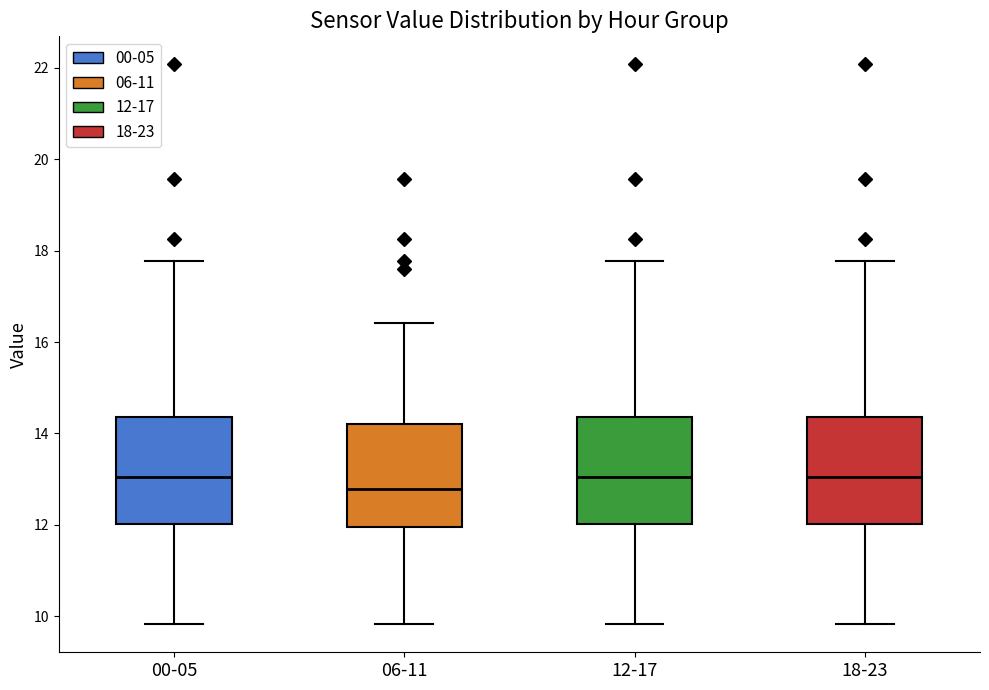

Where does the median line of the box for 18-23 sit on the y-axis? The values are not printed on the chart, so give them approximately, as read against the axis.

13.0